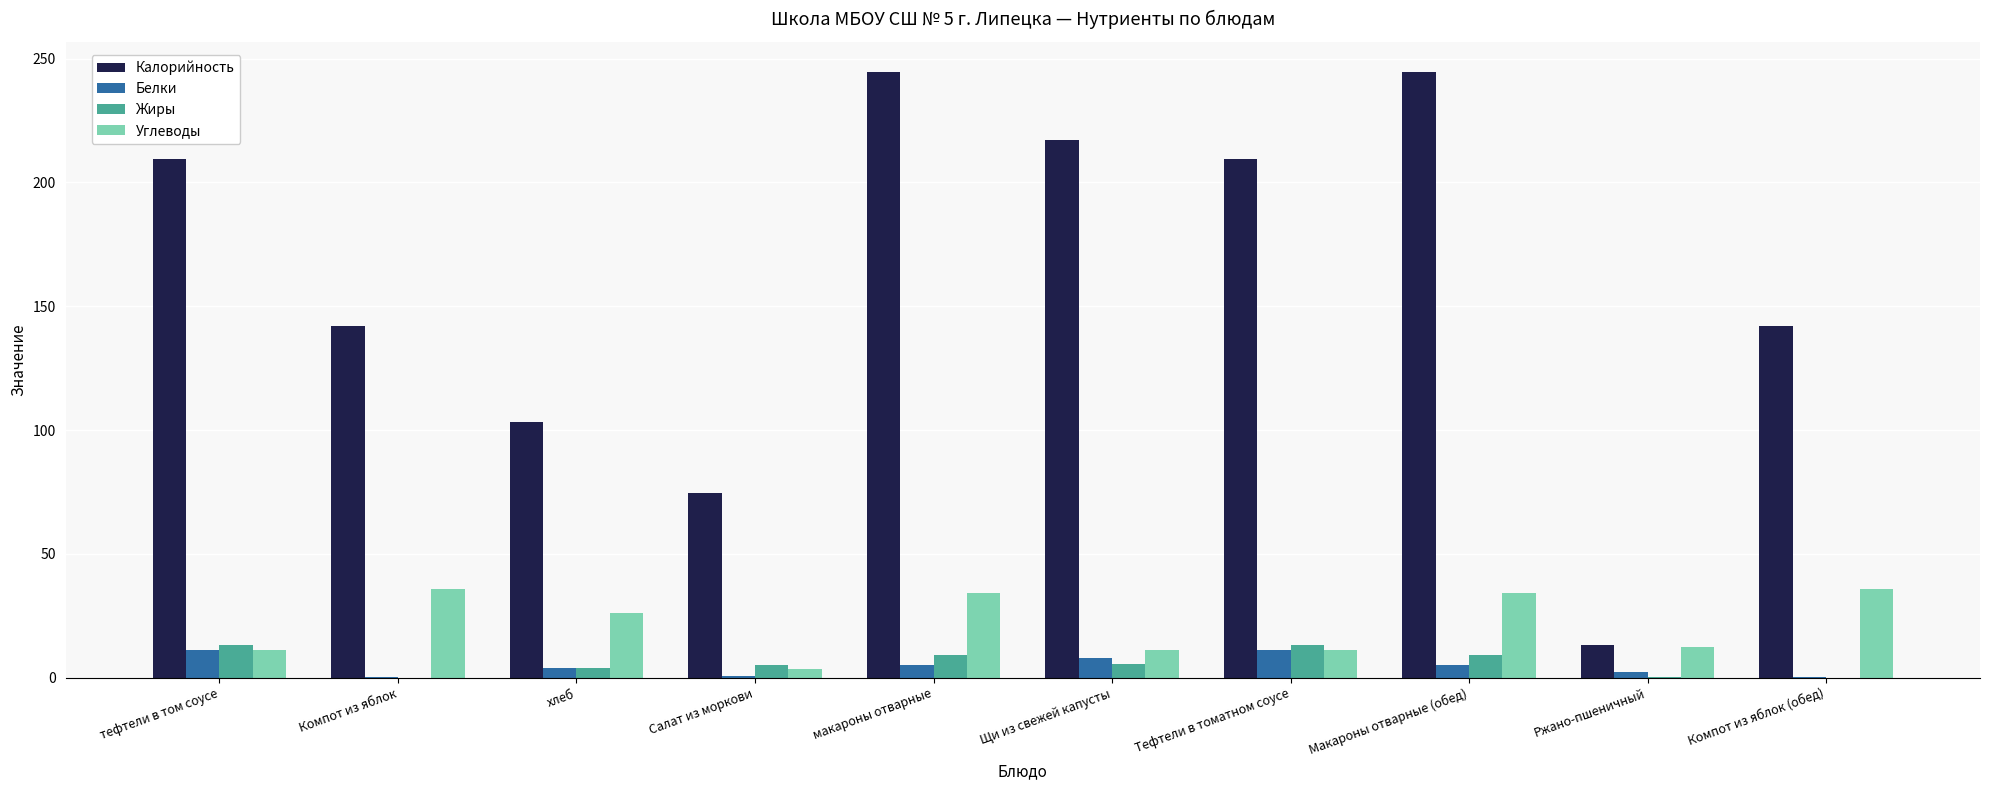

Which series has the largest total across all categories?

Калорийность